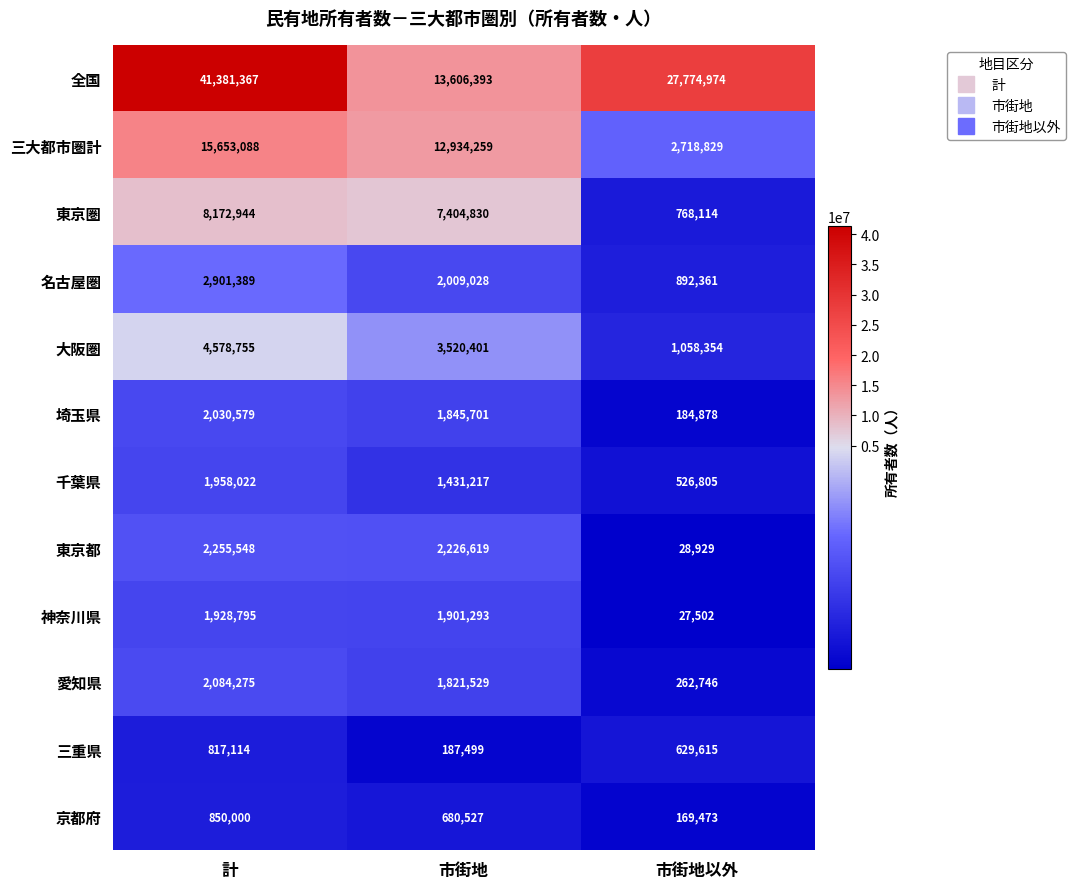

What is the difference between the 千葉県 values at 市街地 and 計?

526805